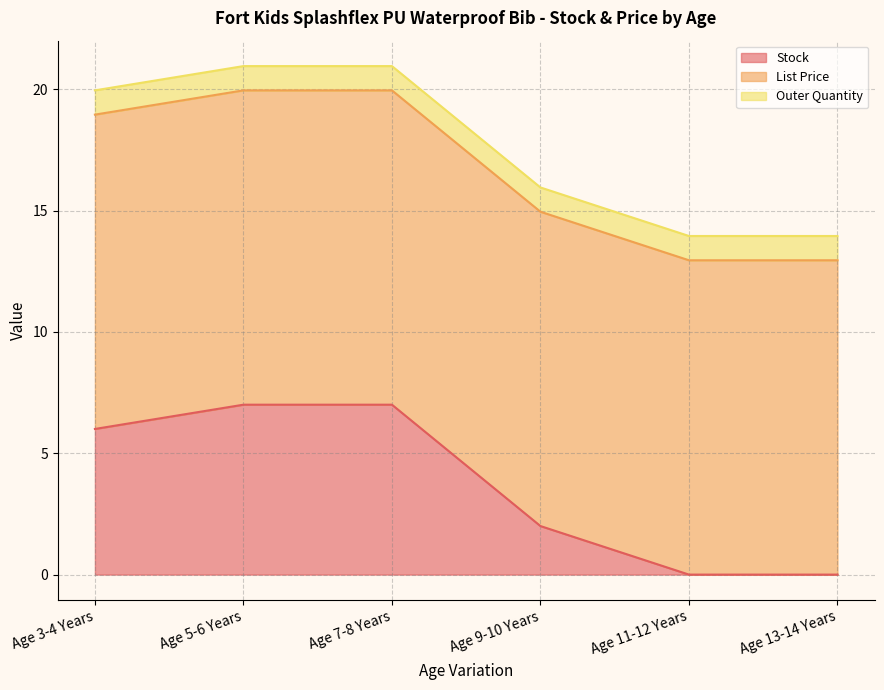

What is the difference between the maximum and minimum values in the Stock series?

7.0